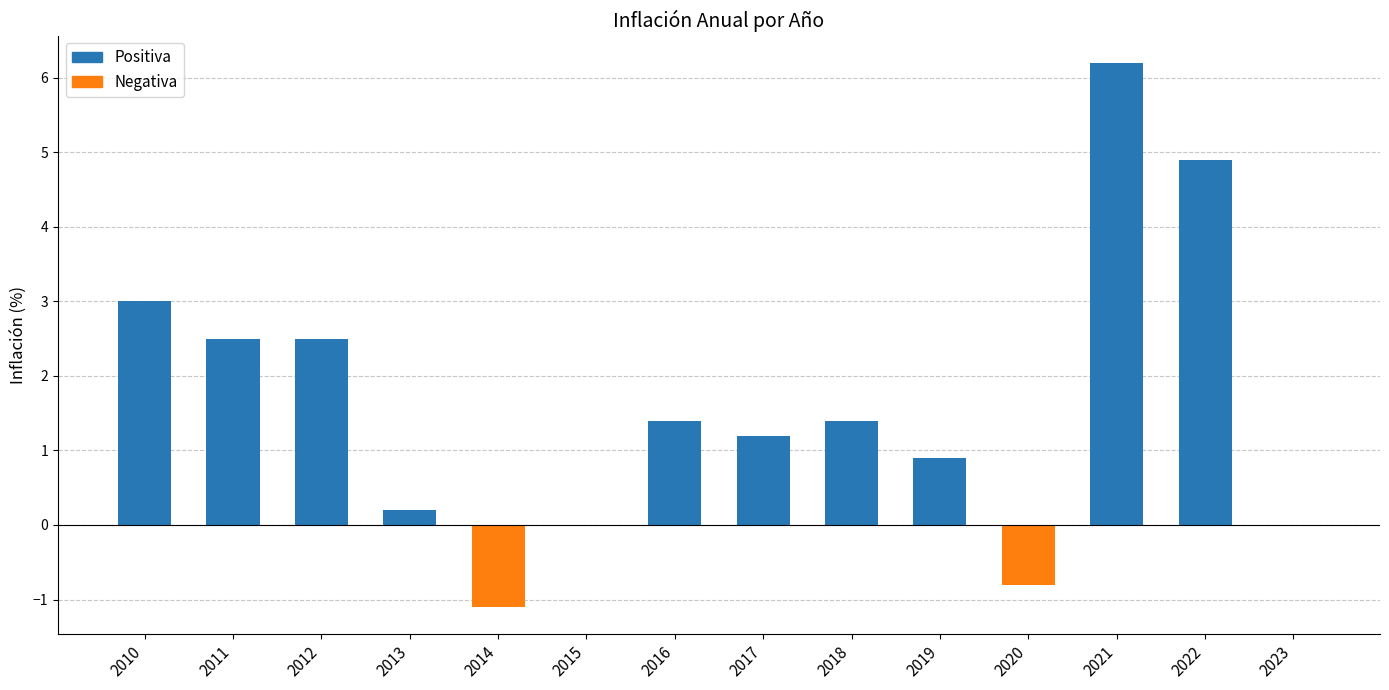

At which label does the data first exceed 1?

2010